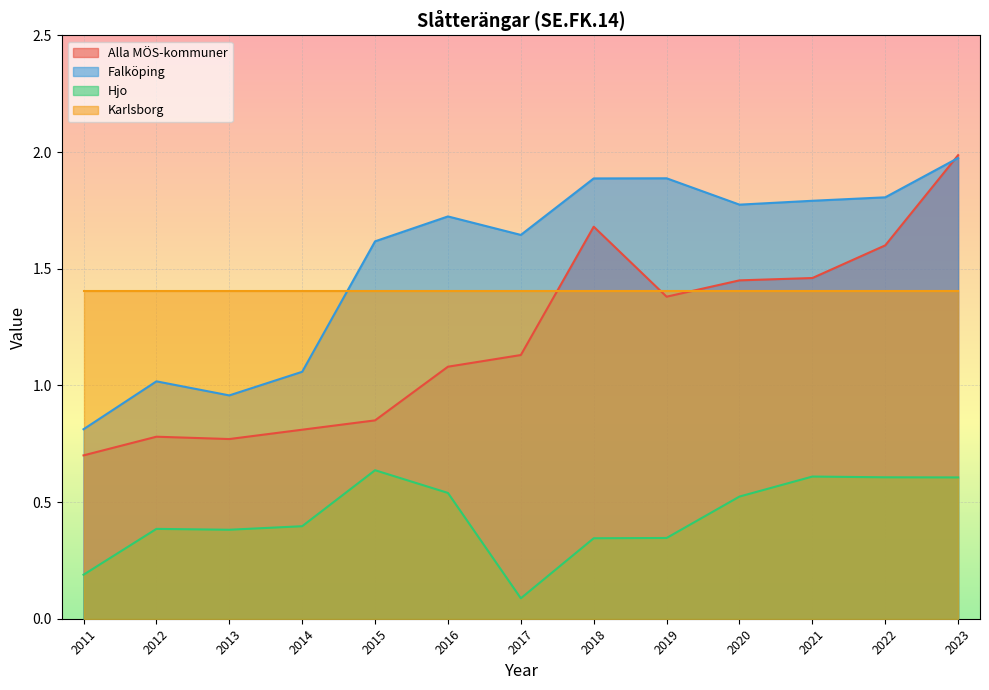

What are all the series names shown in the legend?

Alla MÖS-kommuner, Falköping, Hjo, Karlsborg